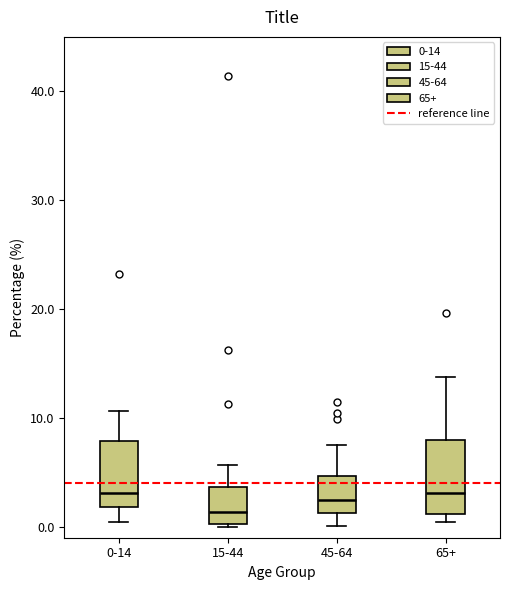

Reading left to right, read every box against the y-axis: the position of its median line, the range the box covers, and the ends of its whiskers. The values are not printed on the chart, so give them approximately, as read against the axis.

0-14: median 3, box 2 to 8, whiskers 0 to 11
15-44: median 1, box 0 to 4, whiskers 0 to 6
45-64: median 3, box 1 to 5, whiskers 0 to 8
65+: median 3, box 1 to 8, whiskers 0 to 14